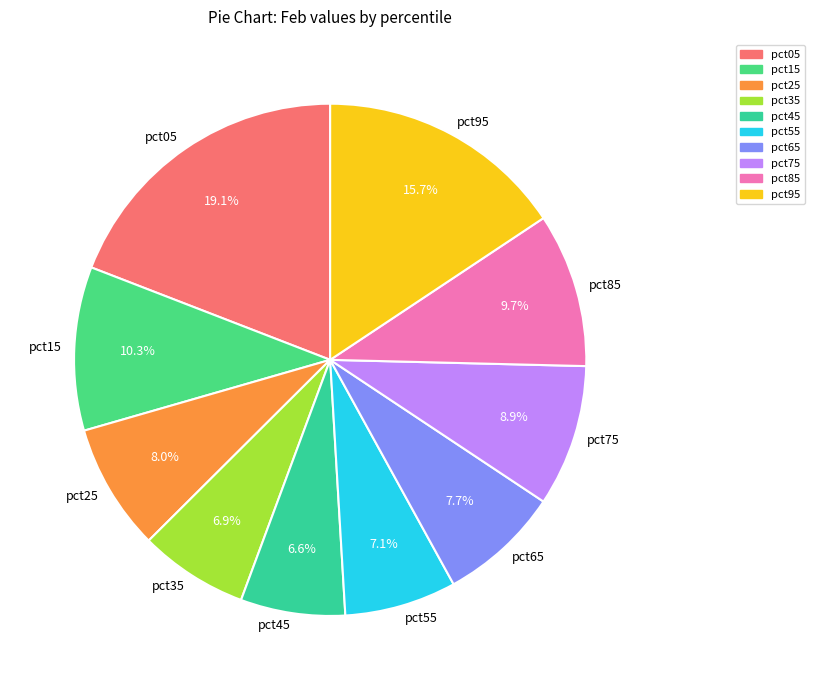

How much of the chart is everything except pct15?

89.7%